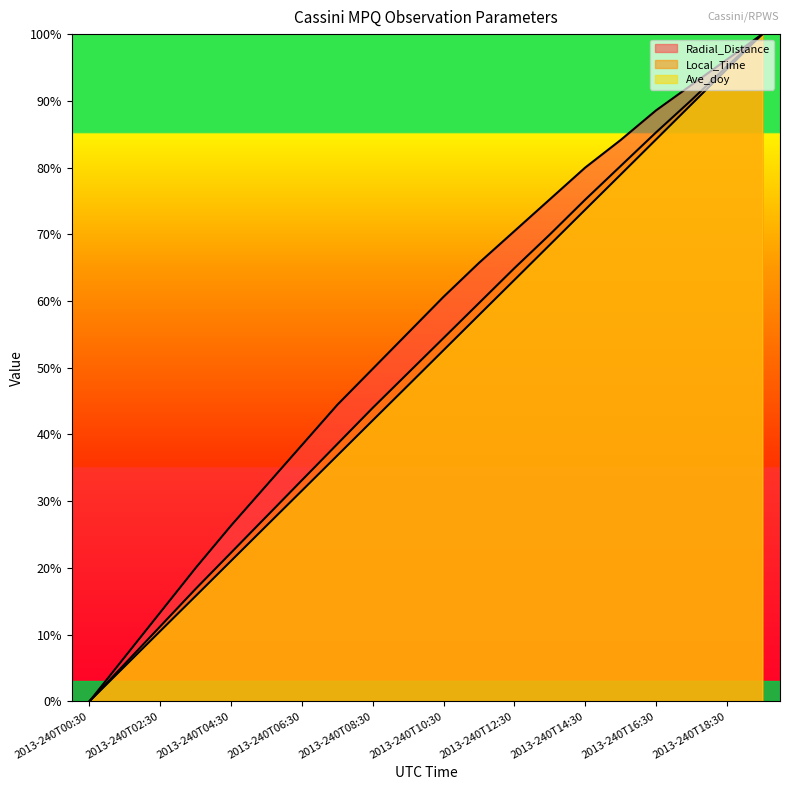

What is the average value of the Radial_Distance series?

55.0